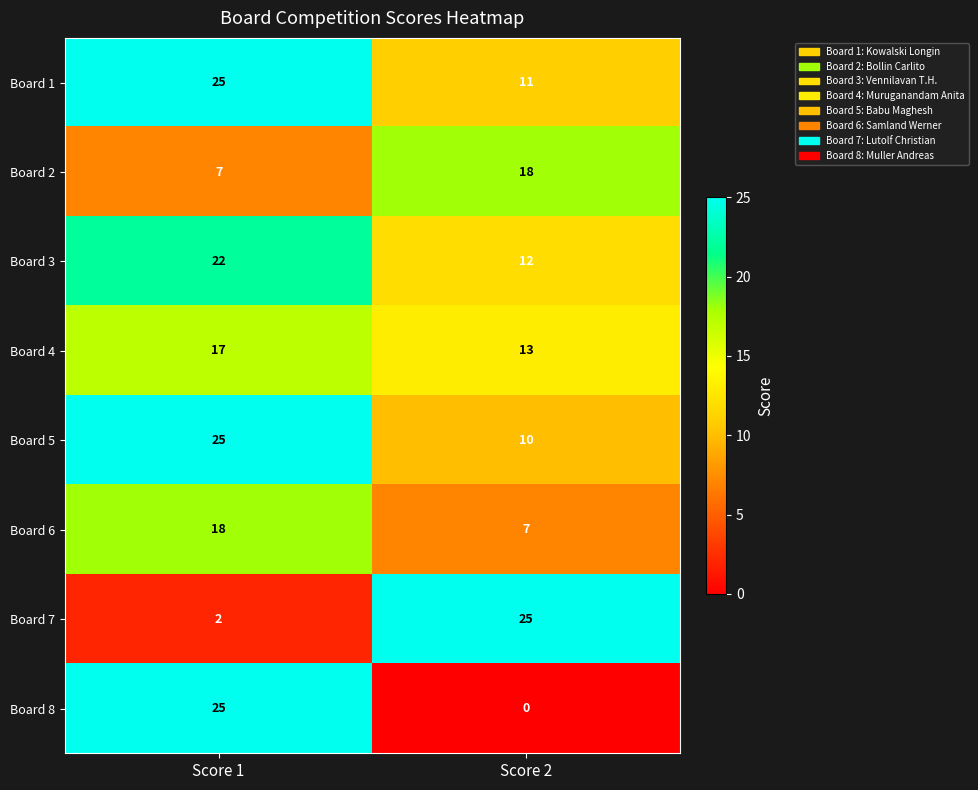

Reading right to left, list all the values displayed in this chart.

Board 1: Score 2=11	Score 1=25
Board 2: Score 2=18	Score 1=7
Board 3: Score 2=12	Score 1=22
Board 4: Score 2=13	Score 1=17
Board 5: Score 2=10	Score 1=25
Board 6: Score 2=7	Score 1=18
Board 7: Score 2=25	Score 1=2
Board 8: Score 2=0	Score 1=25